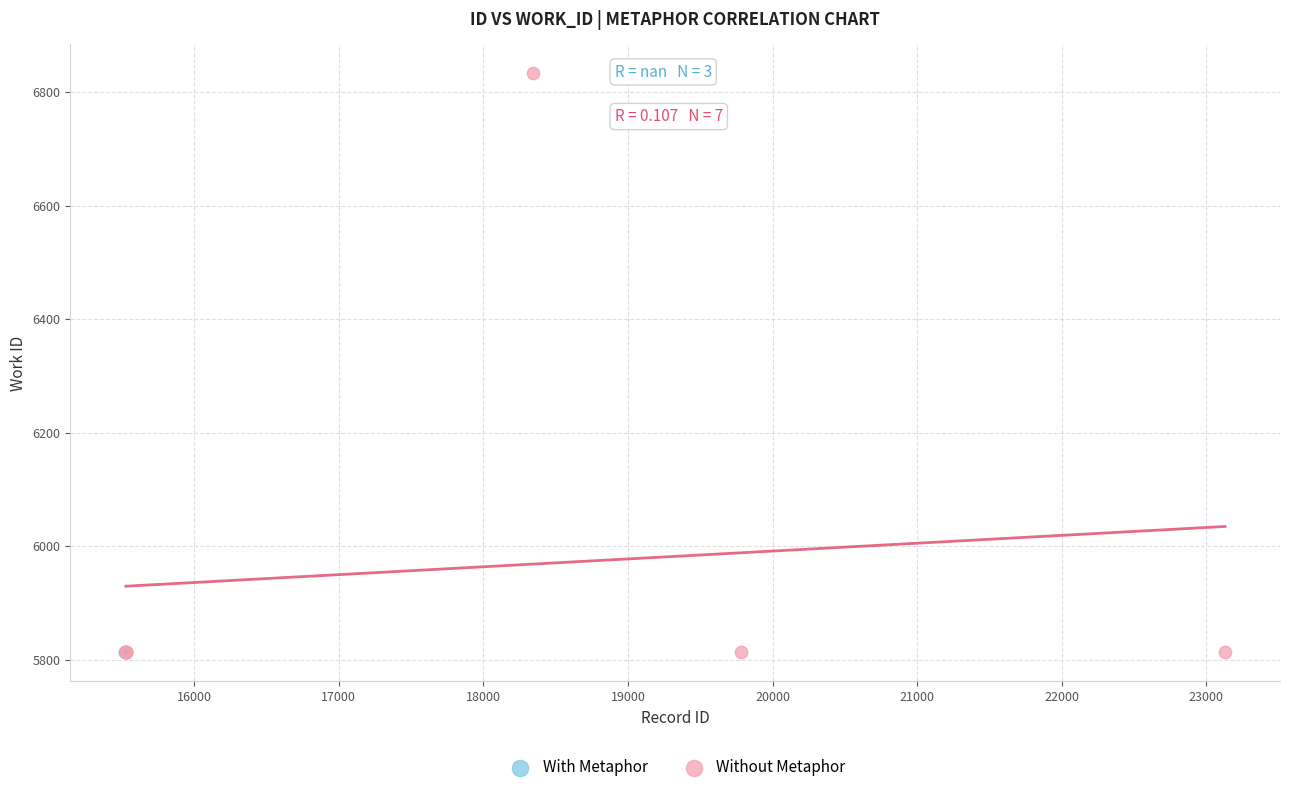

Which series contains the highest Y value?

Without Metaphor